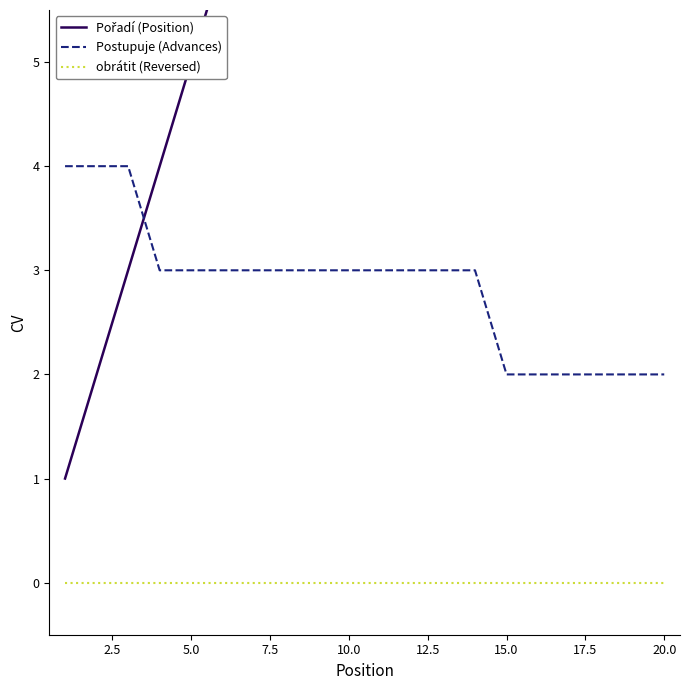

True or false: obrátit (Reversed) and Postupuje (Advances) cross at least once.

False